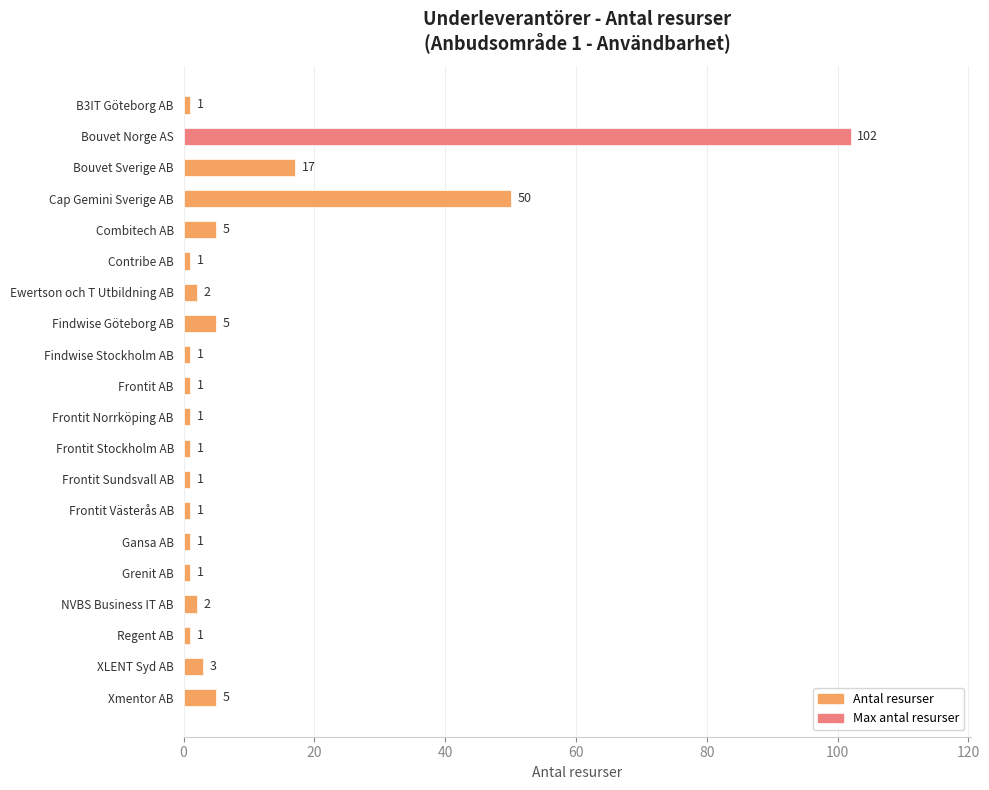

What is the label of the 19th bar from the bottom?

Bouvet Norge AS